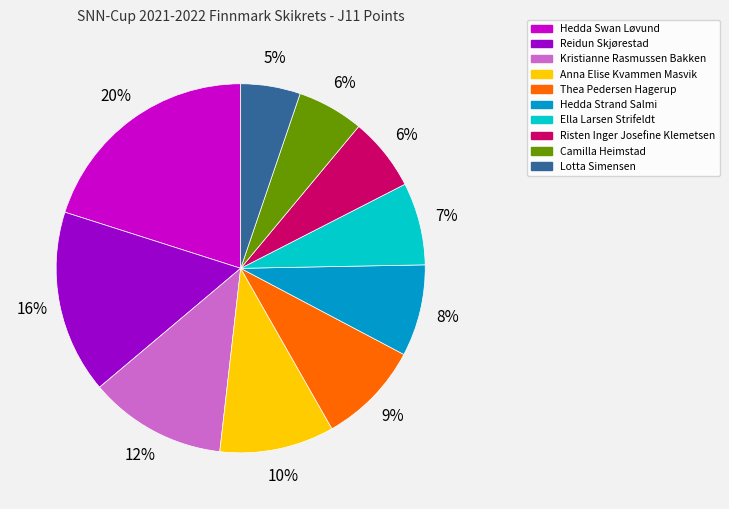

Approximately how many times larger is the value at Risten Inger Josefine Klemetsen compared to Ella Larsen Strifeldt?

0.9